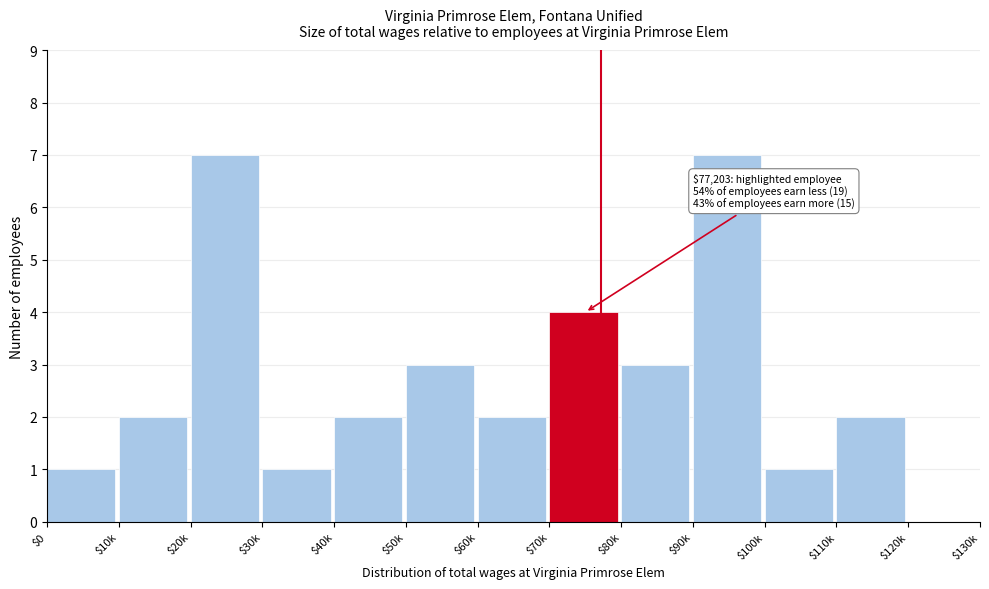

What is the sum of all values?

35